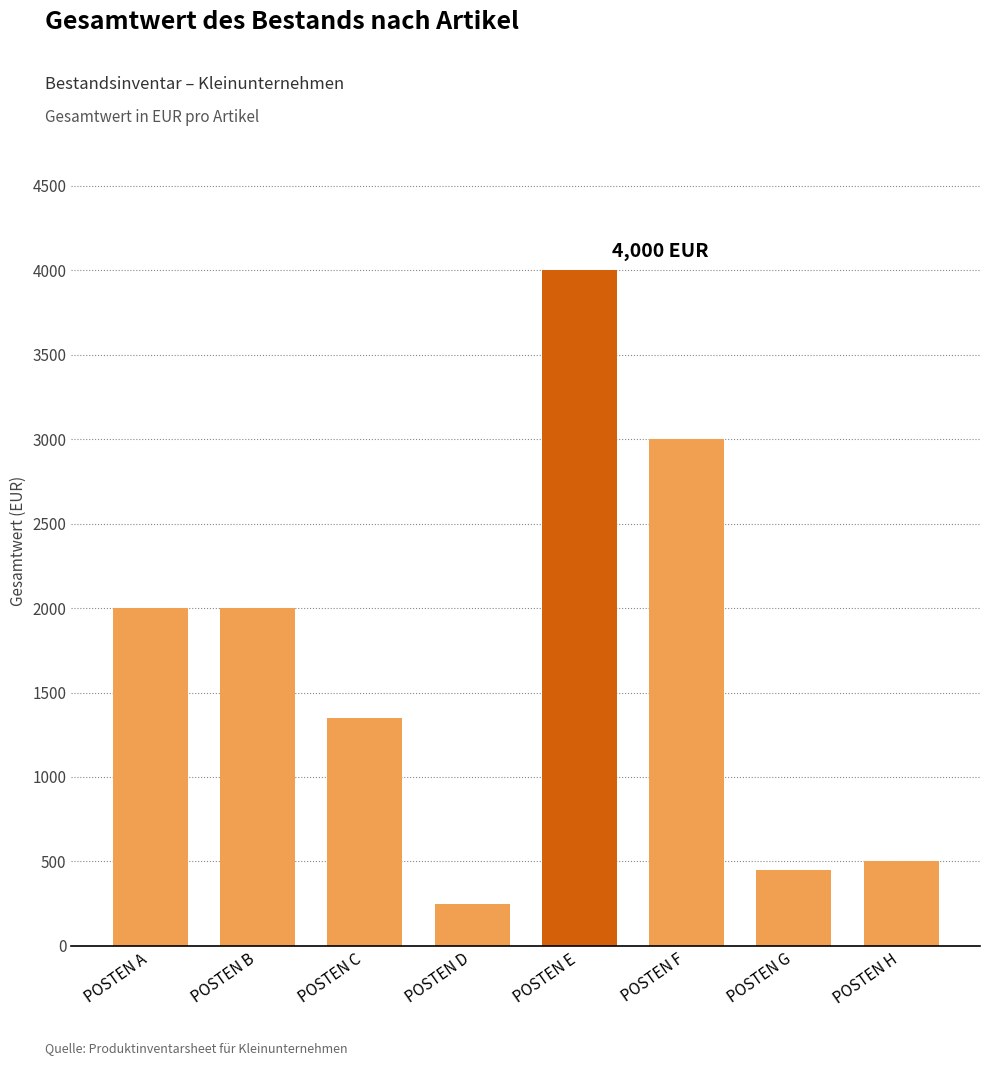

Reading left to right, what are all the values shown in this chart?

POSTEN A=2000	POSTEN B=2000	POSTEN C=1350	POSTEN D=250	POSTEN E=4000	POSTEN F=3000	POSTEN G=450	POSTEN H=500